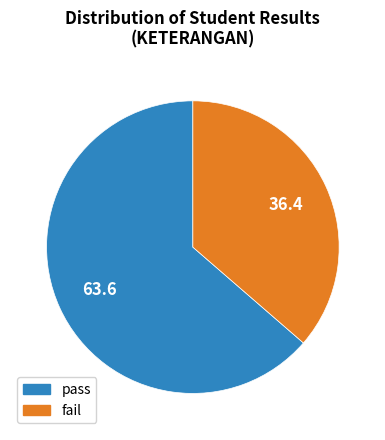

True or false: fail accounts for 36% of the total.

True